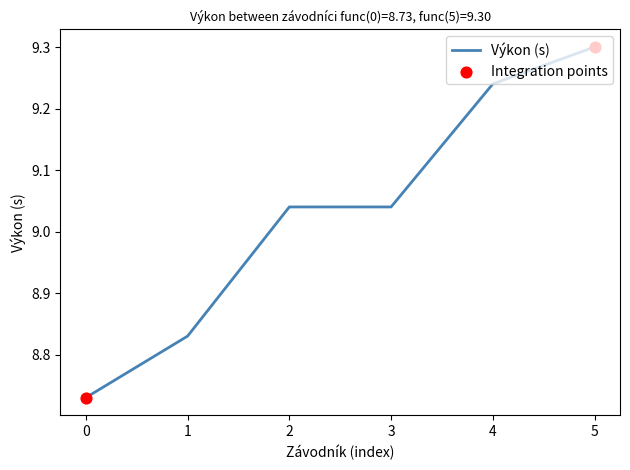

What is the change in value from 2 to 5?

+0.3